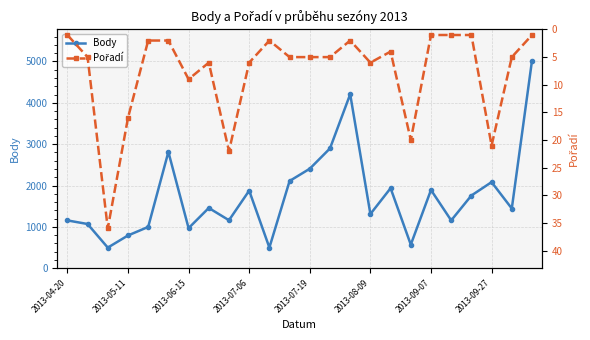

What is the difference between the maximum and minimum values in the Body series?

4522